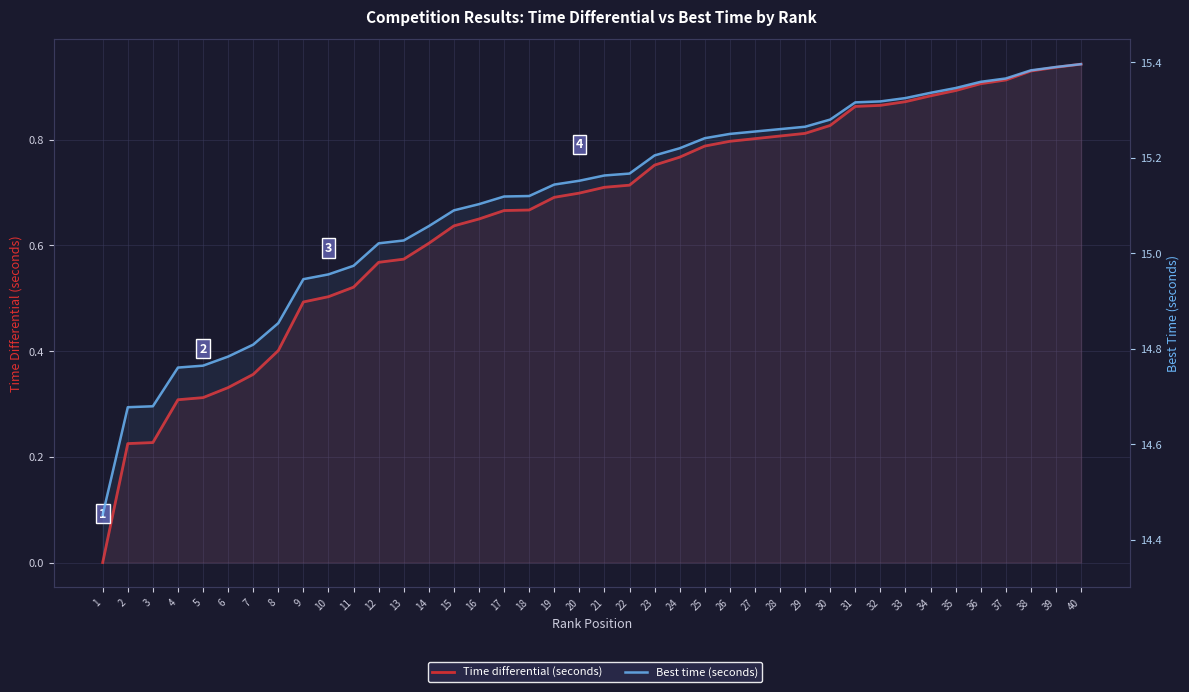

Which has a higher value, 40 or 16?

40